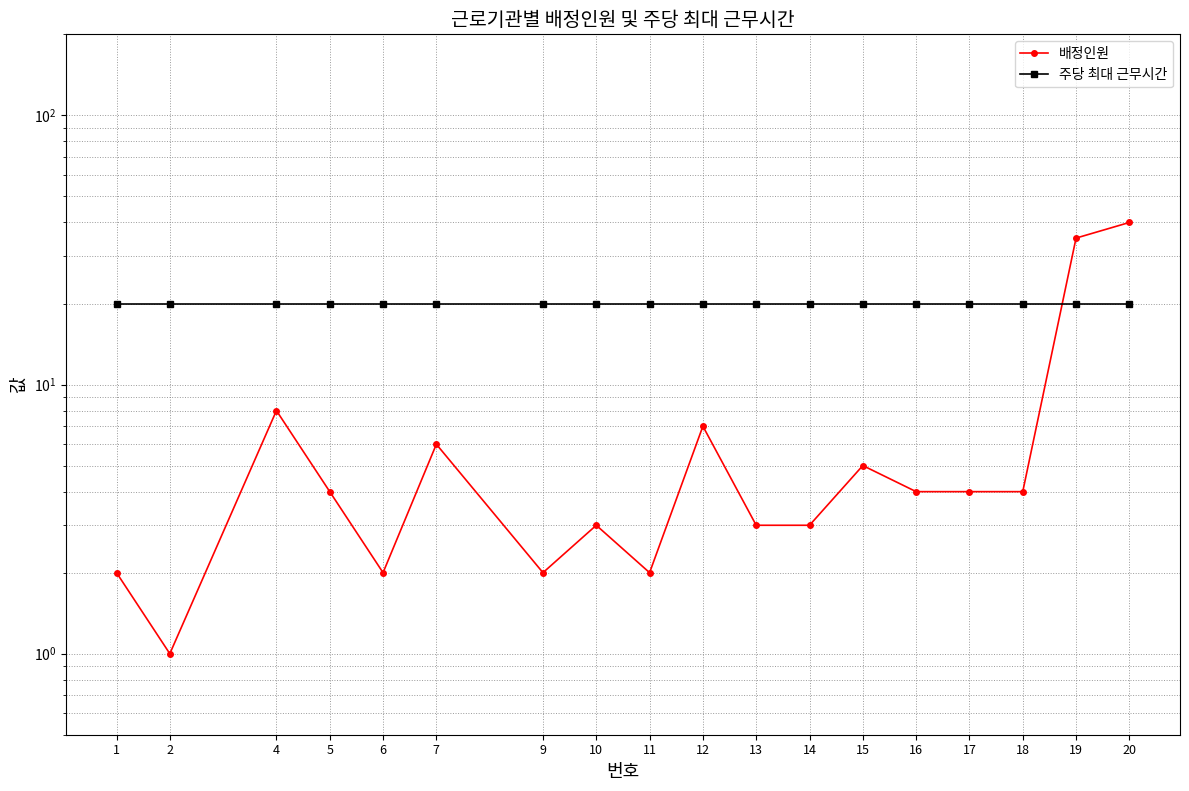

Between which two adjacent categories do 배정인원 and 주당 최대 근무시간 first intersect?

18 and 19